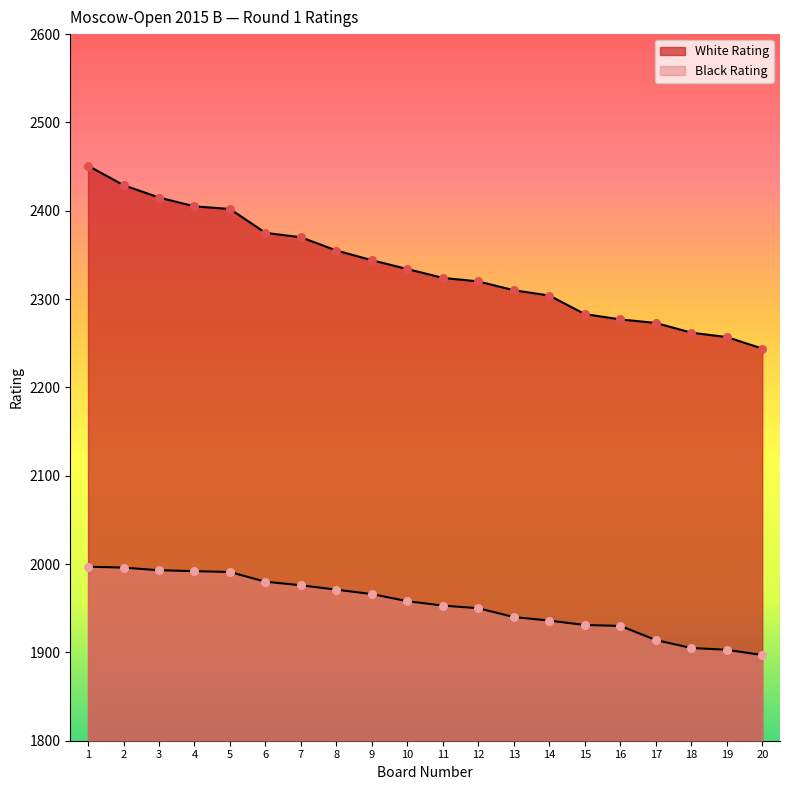

Is the value of Black Rating at 6 greater than the value of White Rating at 19?

No